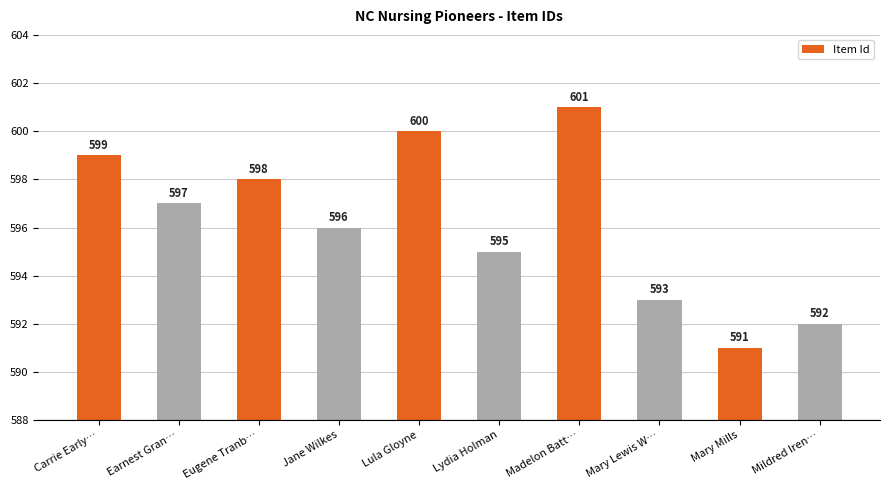

What is the difference between the second highest and minimum values?

9